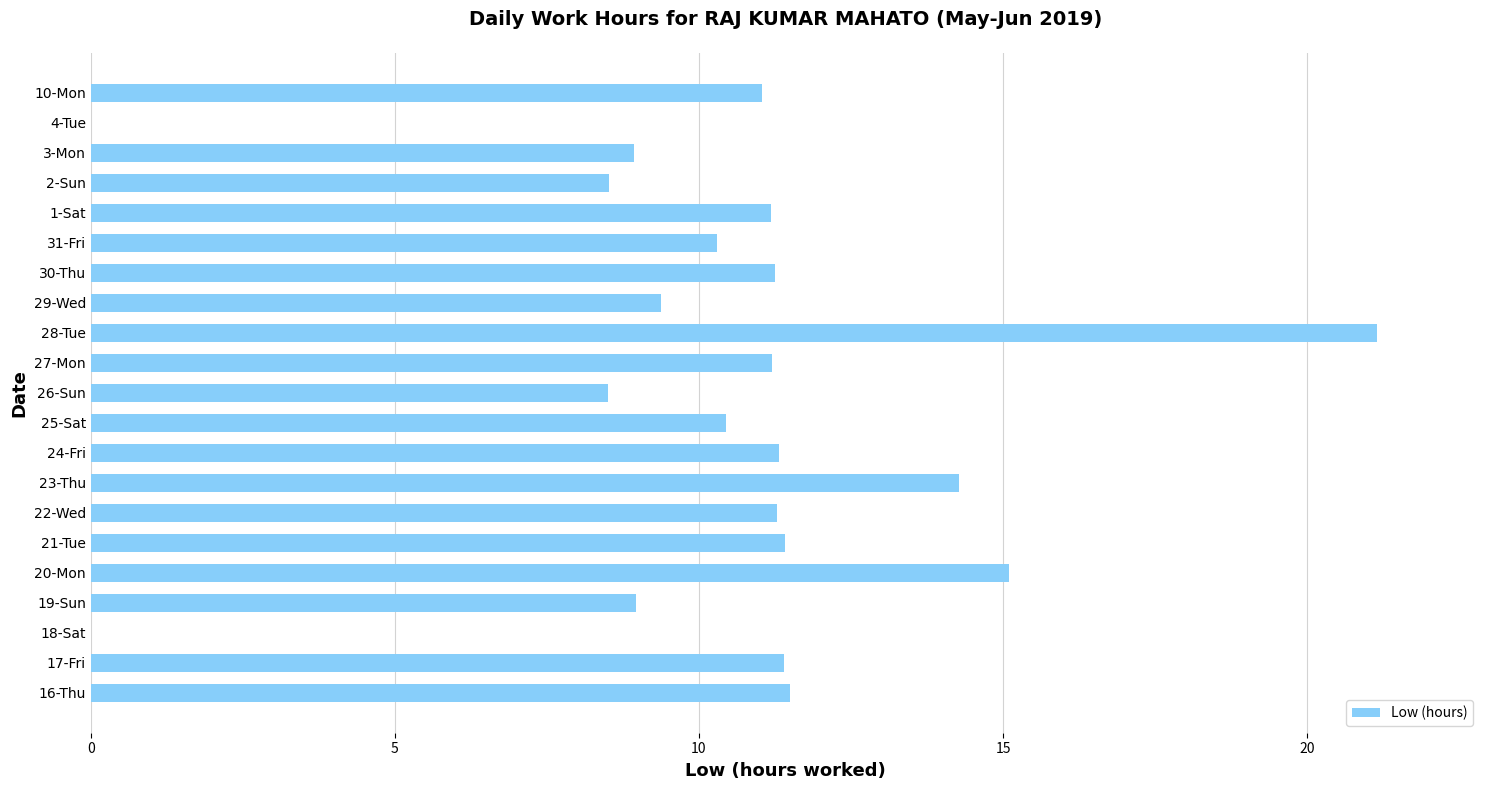

What is the approximate value at 24-Fri?

11.3